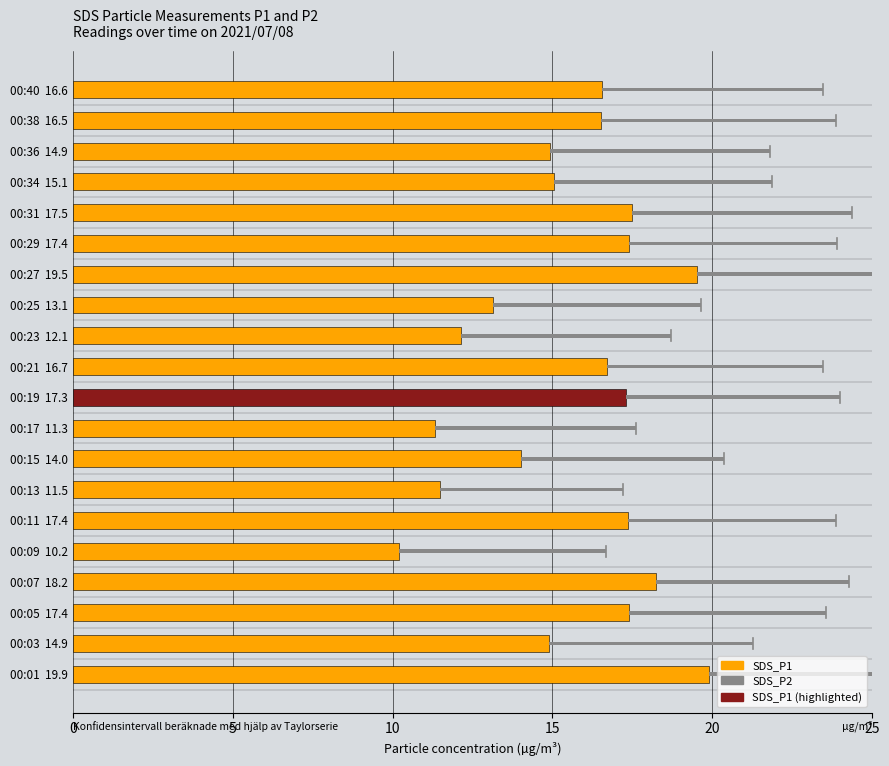

At how many categories does at least one series exceed 19?

2